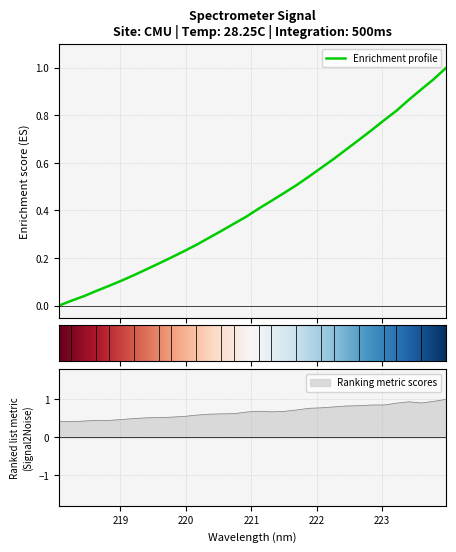

Rank the categories by value from lowest to highest.

218.0596, 218.2508, 218.442, 218.6332, 218.8244, 219.0156, 219.2067, 219.3979, 219.589, 219.7801, 219.9712, 220.1623, 220.3533, 220.5444, 220.7354, 220.9264, 221.1174, 221.3083, 221.4993, 221.6902, 221.8812, 222.0721, 222.263, 222.4538, 222.6447, 222.8355, 223.0264, 223.2172, 223.408, 223.5987, 223.7895, 223.9802